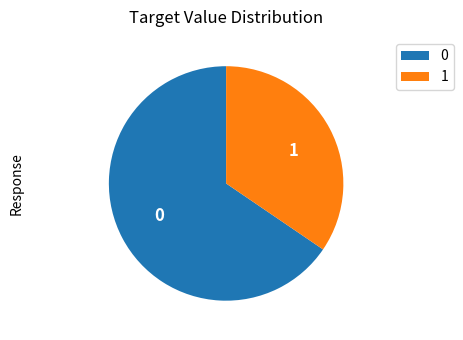

Rank the categories by value from highest to lowest.

0, 1